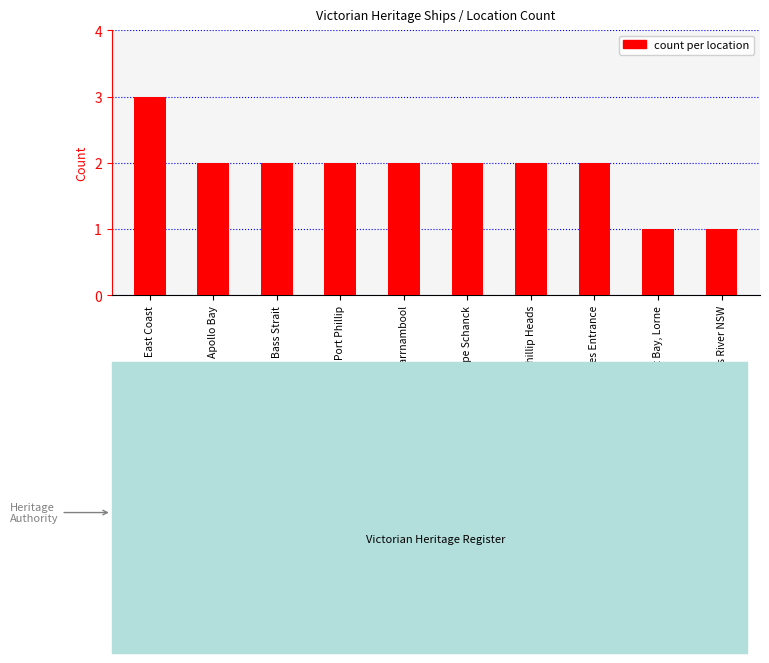

What is the maximum value shown in the chart?

3